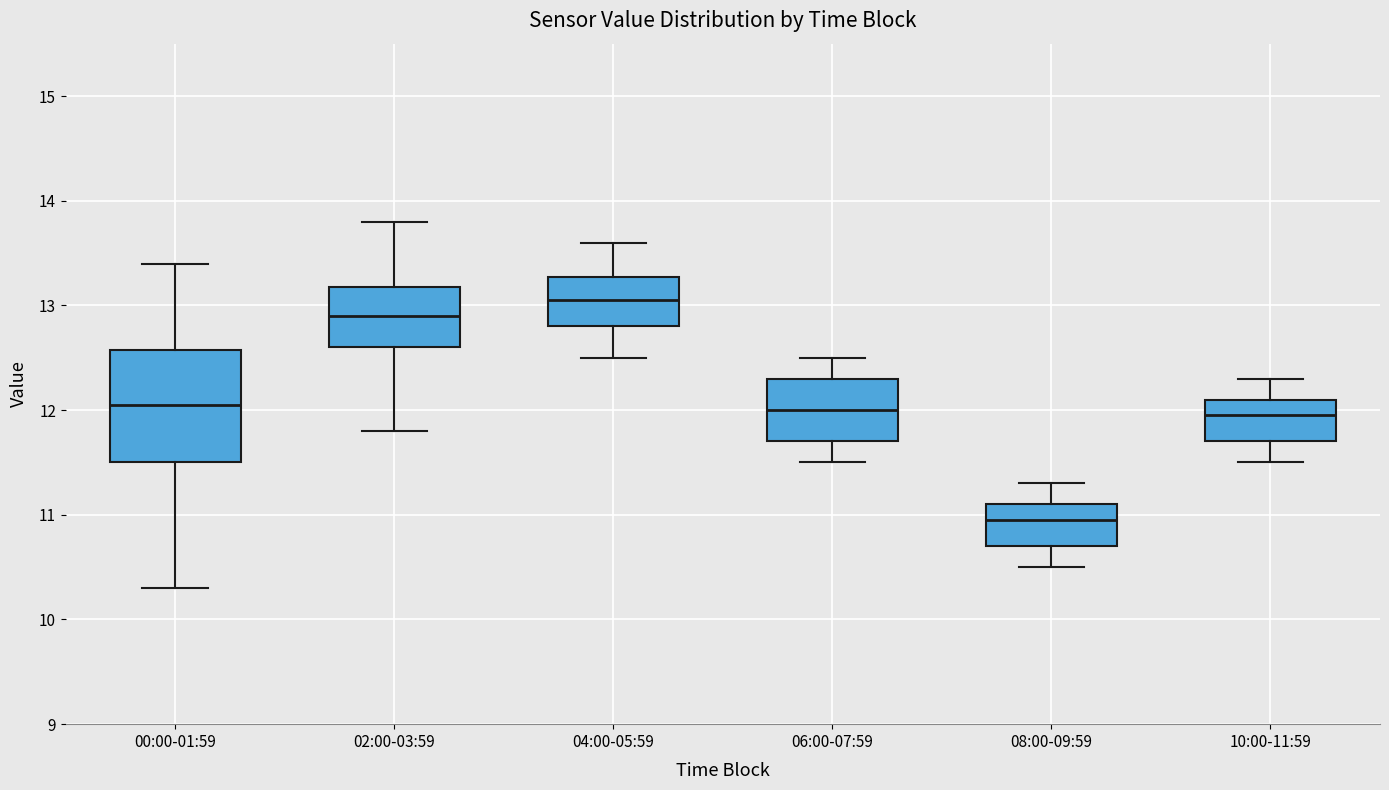

Reading left to right, read every box against the y-axis: the position of its median line, the range the box covers, and the ends of its whiskers. The values are not printed on the chart, so give them approximately, as read against the axis.

00:00-01:59: median 12.1, box 11.5 to 12.6, whiskers 10.3 to 13.4
02:00-03:59: median 12.9, box 12.6 to 13.2, whiskers 11.8 to 13.8
04:00-05:59: median 13.1, box 12.8 to 13.3, whiskers 12.5 to 13.6
06:00-07:59: median 12.0, box 11.7 to 12.3, whiskers 11.5 to 12.5
08:00-09:59: median 11.0, box 10.7 to 11.1, whiskers 10.5 to 11.3
10:00-11:59: median 12.0, box 11.7 to 12.1, whiskers 11.5 to 12.3